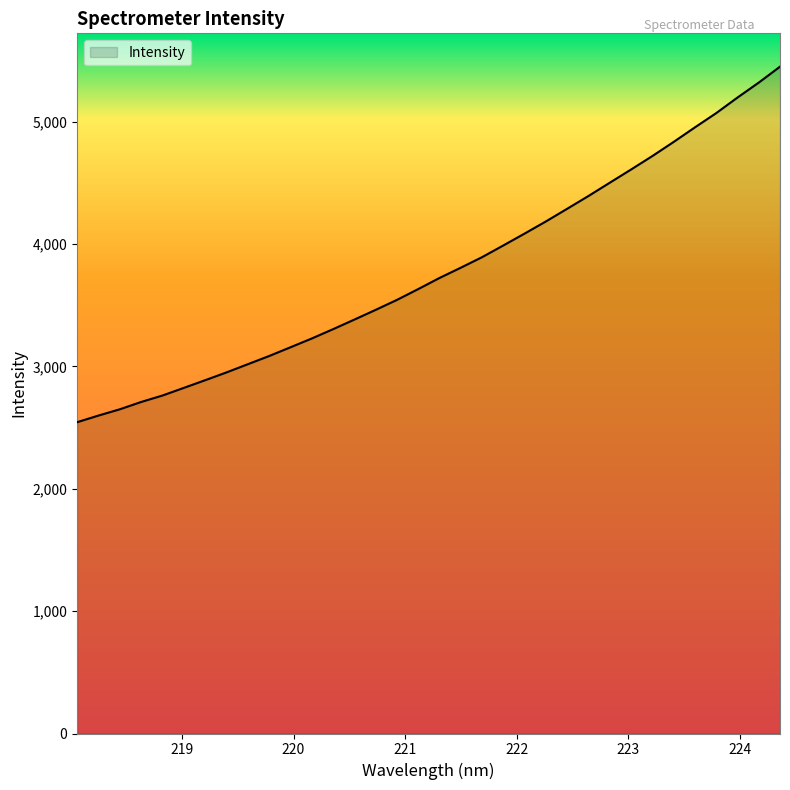

What is the greatest value displayed?

5450.4